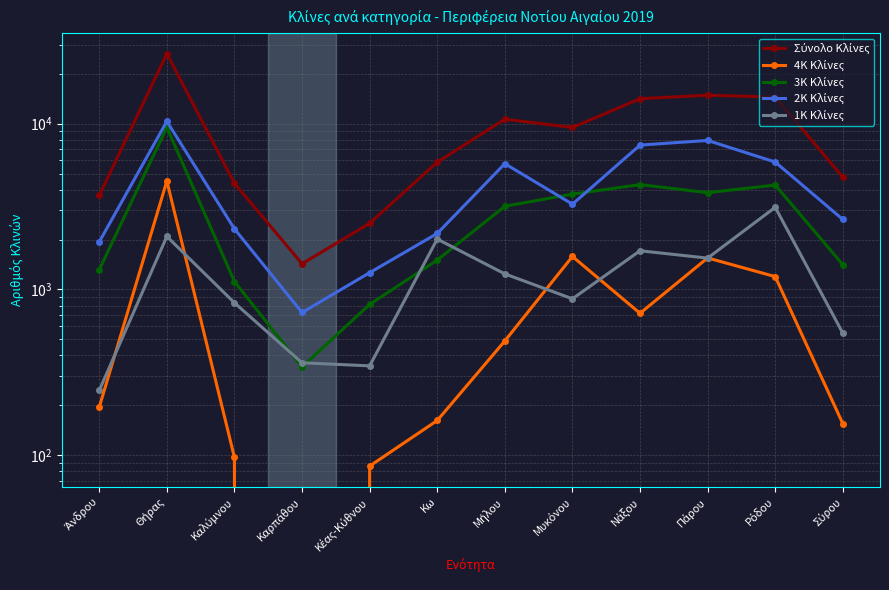

Which series changed the most between Μήλου and Πάρου?

Σύνολο Κλίνες